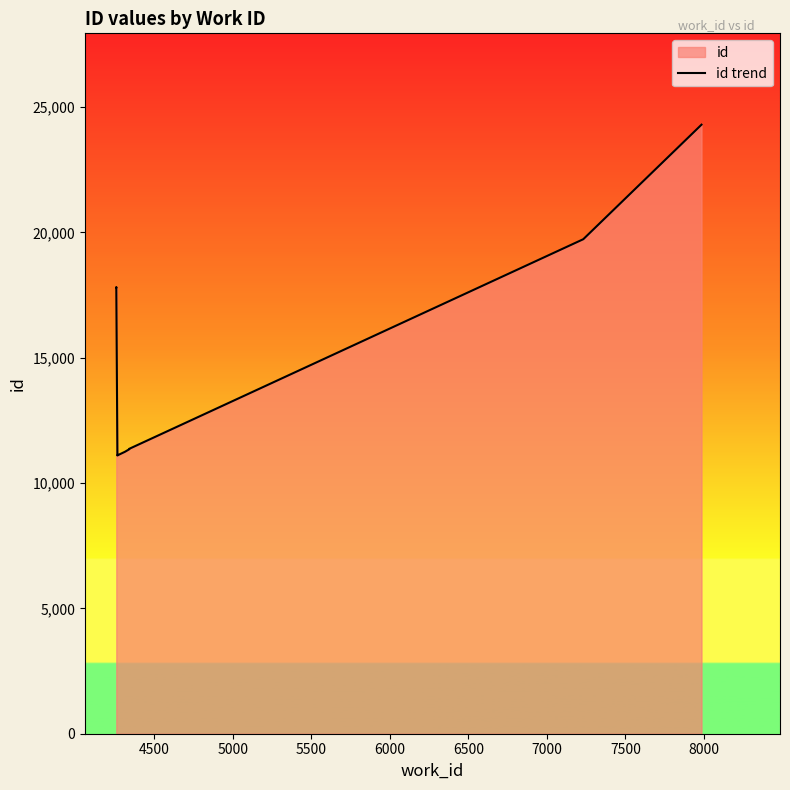

What is the average value?

15362